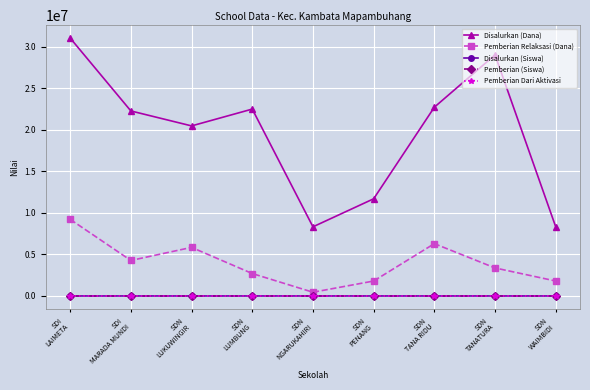

What is the maximum value for Disalurkan (Dana)?

31050000